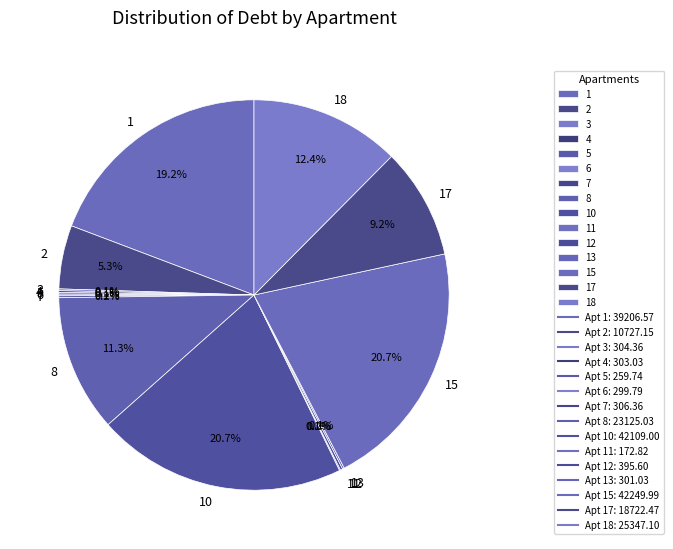

Is there a majority slice in this chart?

No